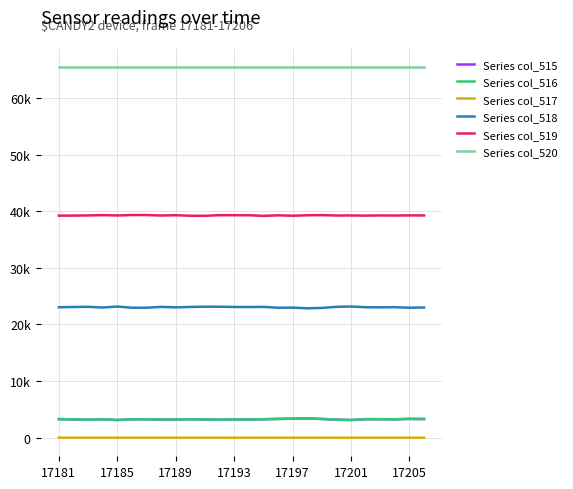

Reading left to right, what are all the values shown in this chart?

Series col_515: 3291	3240	3173	3247	3131	3255	3265	3205	3218	3258	3219	3184	3234	3220	3269	3318	3363	3412	3310	3192	3124	3279	3266	3256	3324	3298
Series col_516: 3289	3240	3172	3247	3130	3255	3263	3205	3217	3258	3217	3184	3234	3220	3266	3316	3362	3412	3309	3192	3124	3278	3266	3254	3324	3298
Series col_517: 2	0	1	0	1	0	2	0	1	0	2	0	0	0	3	2	1	0	1	0	0	1	0	2	0	0
Series col_518: 23031	23079	23111	22989	23159	22953	22953	23097	23024	23088	23133	23125	23086	23072	23101	22948	22975	22850	22918	23109	23166	23043	23024	23046	22957	22995
Series col_519: 39213	39216	39251	39299	39245	39317	39317	39233	39286	39189	39183	39299	39285	39288	39165	39269	39197	39273	39307	39234	39245	39213	39245	39233	39254	39242
Series col_520: 65535	65535	65535	65535	65535	65535	65535	65535	65535	65535	65535	65535	65535	65535	65535	65535	65535	65535	65535	65535	65535	65535	65535	65535	65535	65535